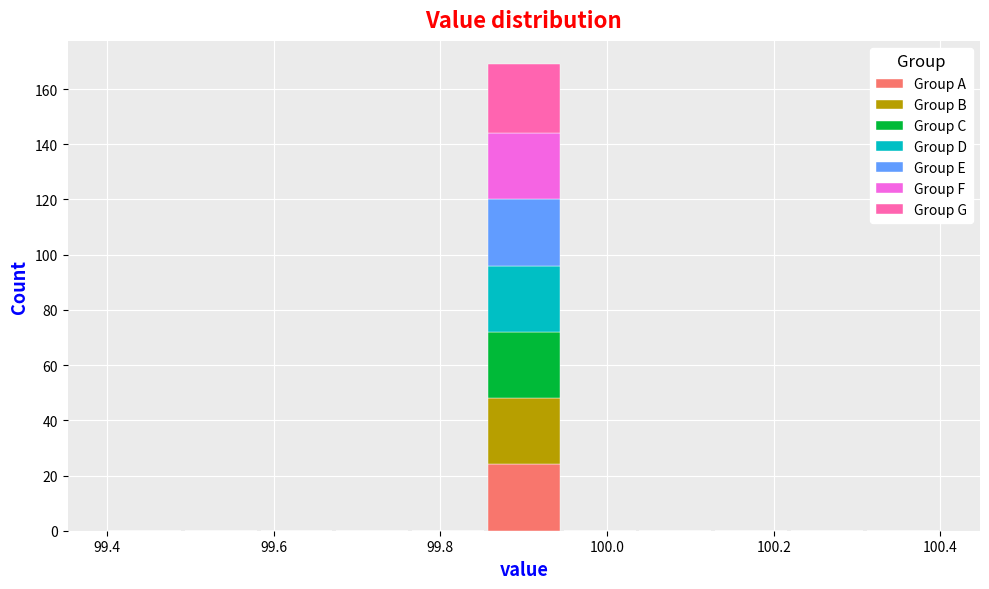

What is the total height of the stacked bar covering 99.86 to 99.94 on the x-axis? Neither the bar edges nor the heights are printed on the chart, so give them approximately, as read against the axes.

170